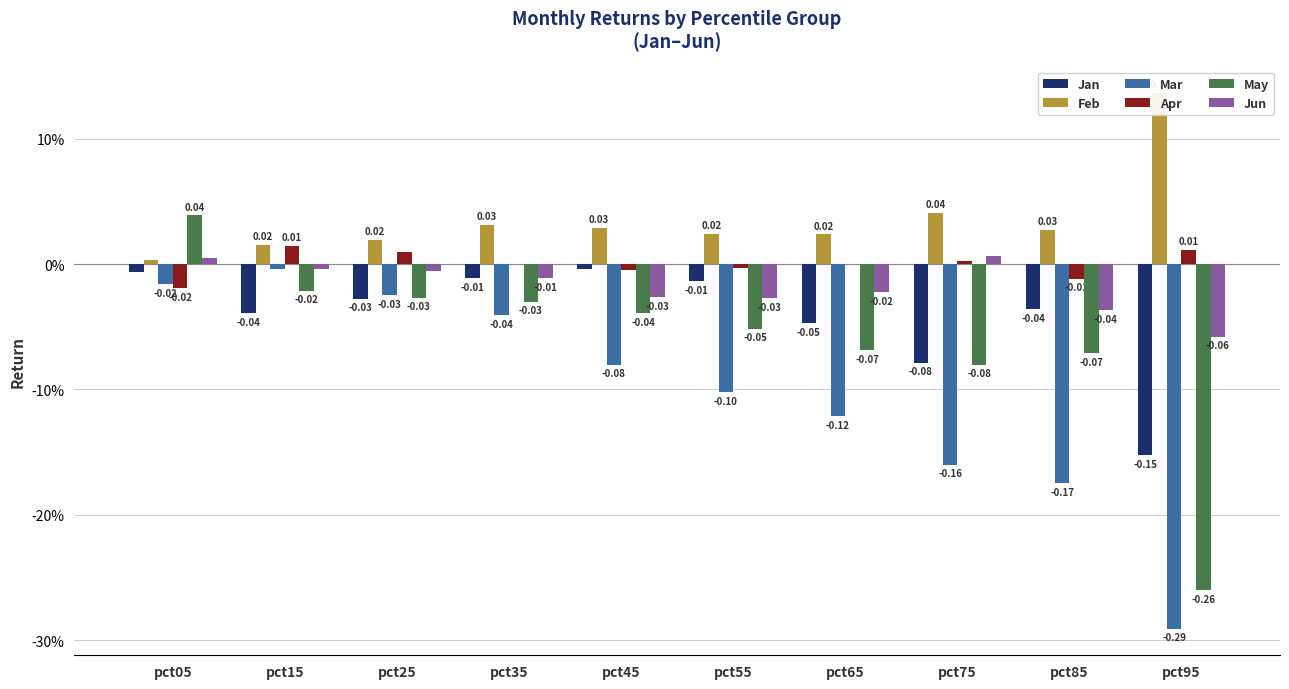

Which series has the largest total across all categories?

Feb